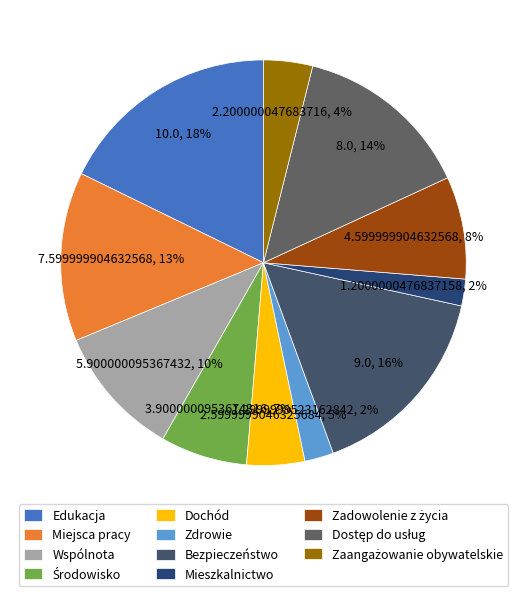

How many slices are in this pie chart?

11